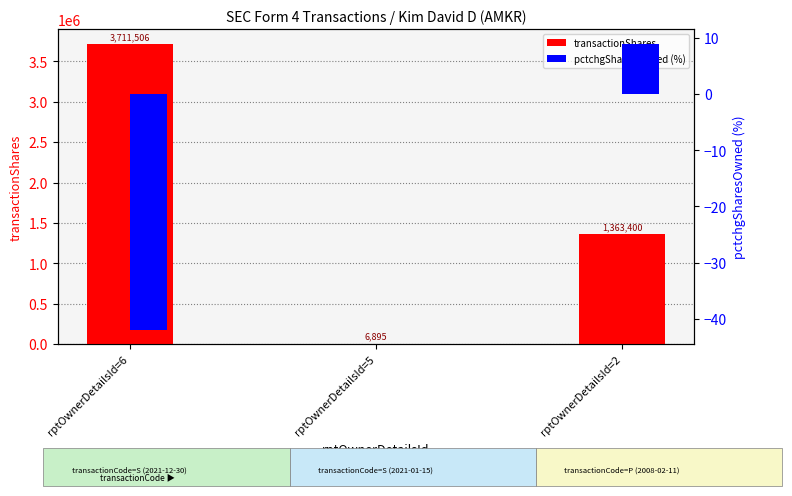

Which has a higher value, rptOwnerDetailsId=6 or rptOwnerDetailsId=2?

rptOwnerDetailsId=6